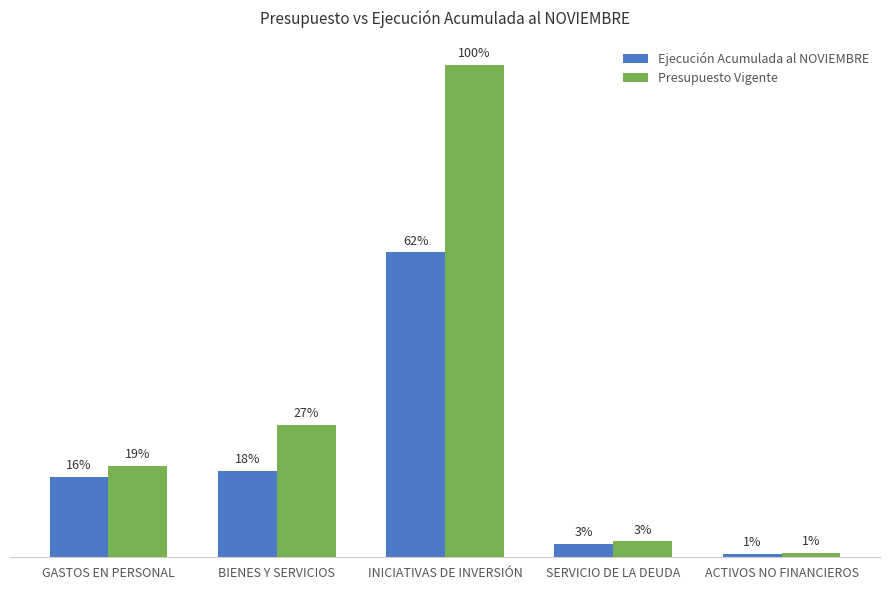

What are all the series names shown in the legend?

Ejecución Acumulada al NOVIEMBRE, Presupuesto Vigente